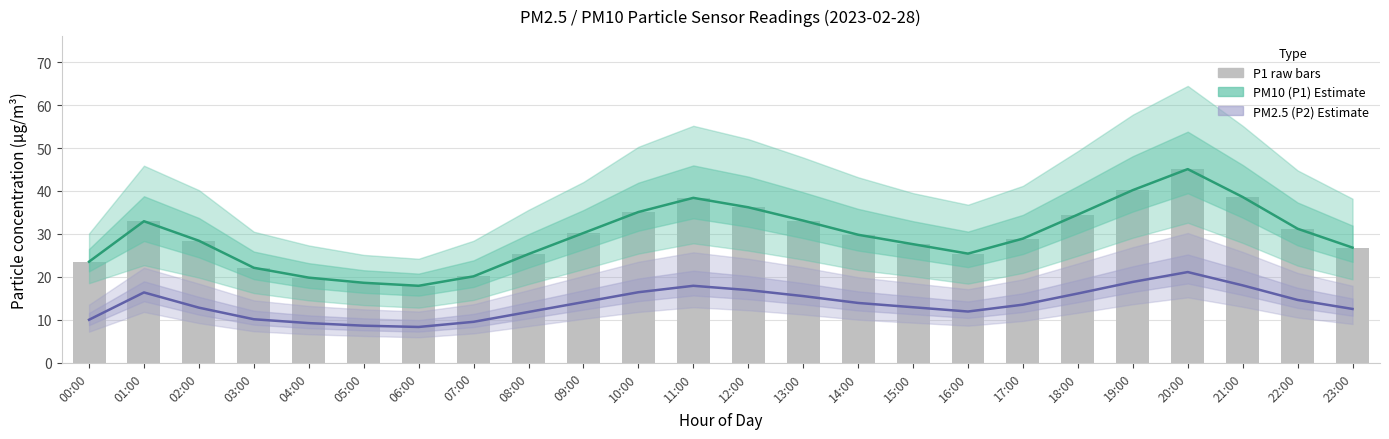

At which category is the sum across all series the highest?

20:00